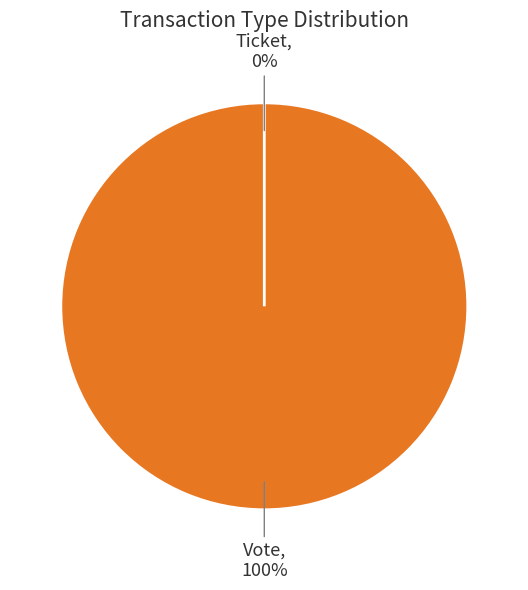

Does Vote (io_index=1) account for over 50% of the chart?

Yes